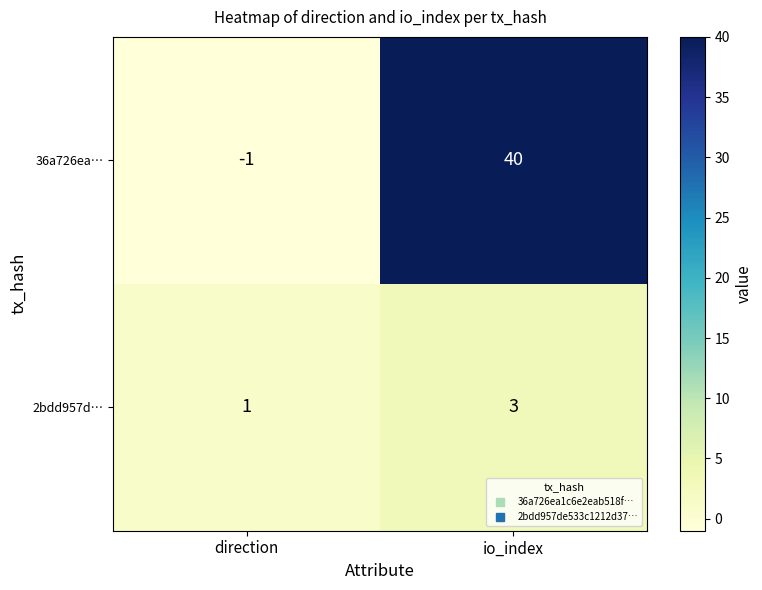

The value of 36a726ea… at io_index is 40. True or false?

True